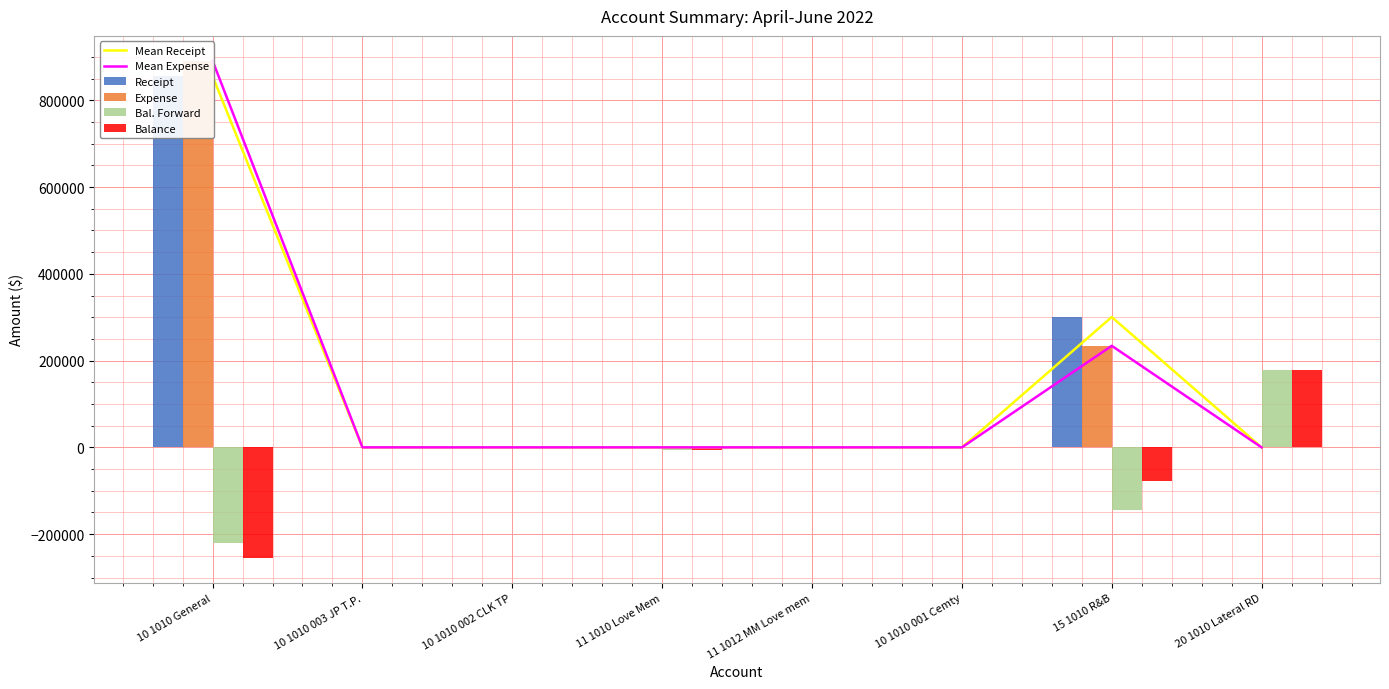

List the labels in order of Bal. Forward value, largest first.

20 1010 Lateral RD, 10 1010 003 JP T.P., 11 1012 MM Love mem, 10 1010 002 CLK TP, 10 1010 001 Cemty, 11 1010 Love Mem, 15 1010 R&B, 10 1010 General